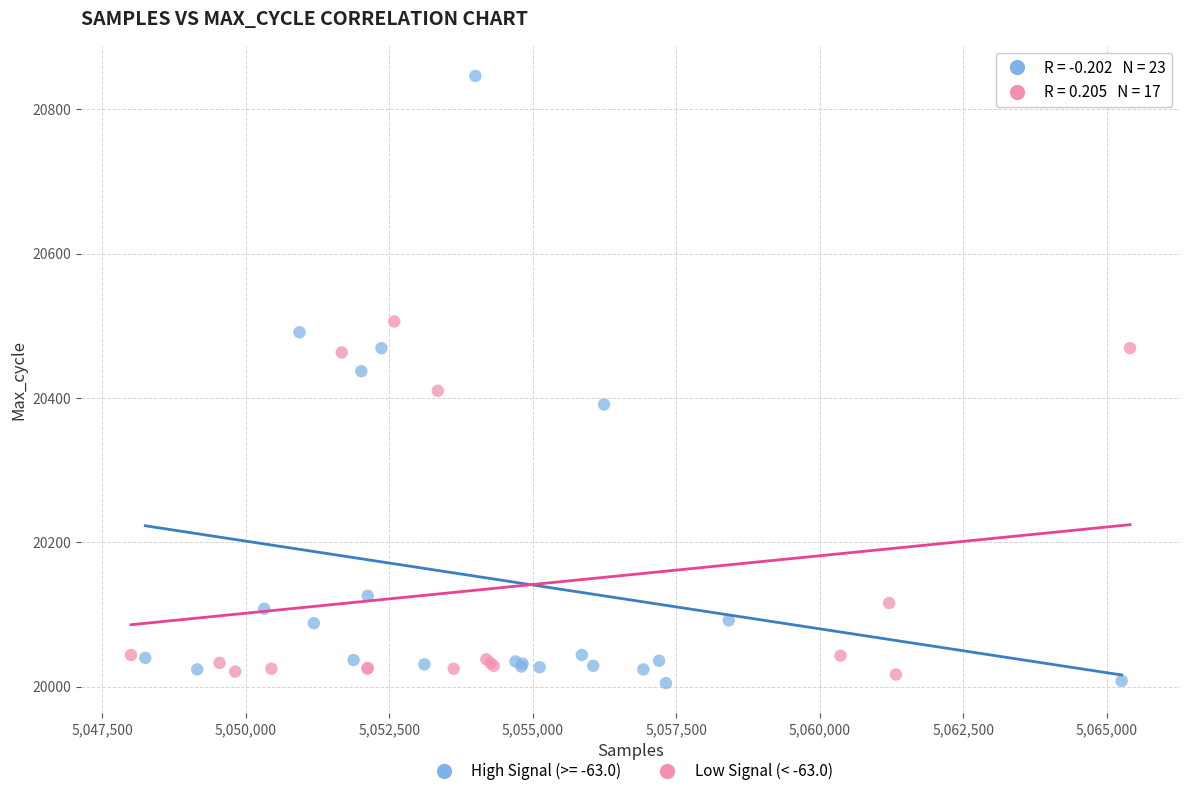

Which series contains the highest Y value?

High Signal (>= -63.0)